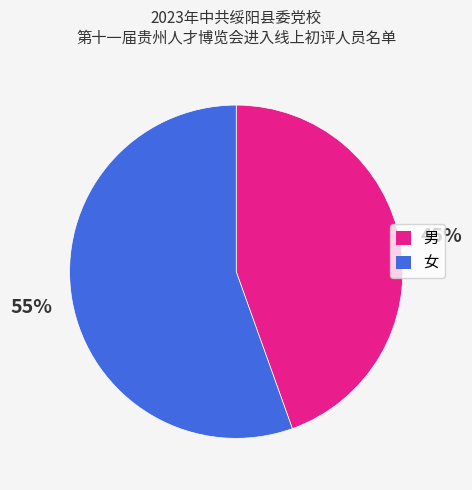

What is the smallest slice in the pie chart?

男